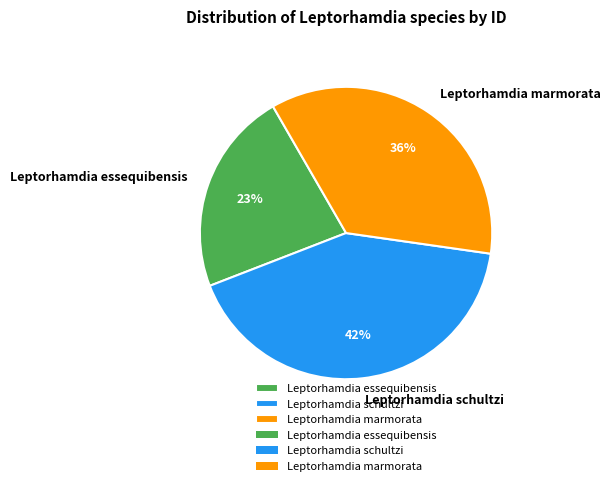

Rank the categories by value from lowest to highest.

Leptorhamdia essequibensis, Leptorhamdia marmorata, Leptorhamdia schultzi